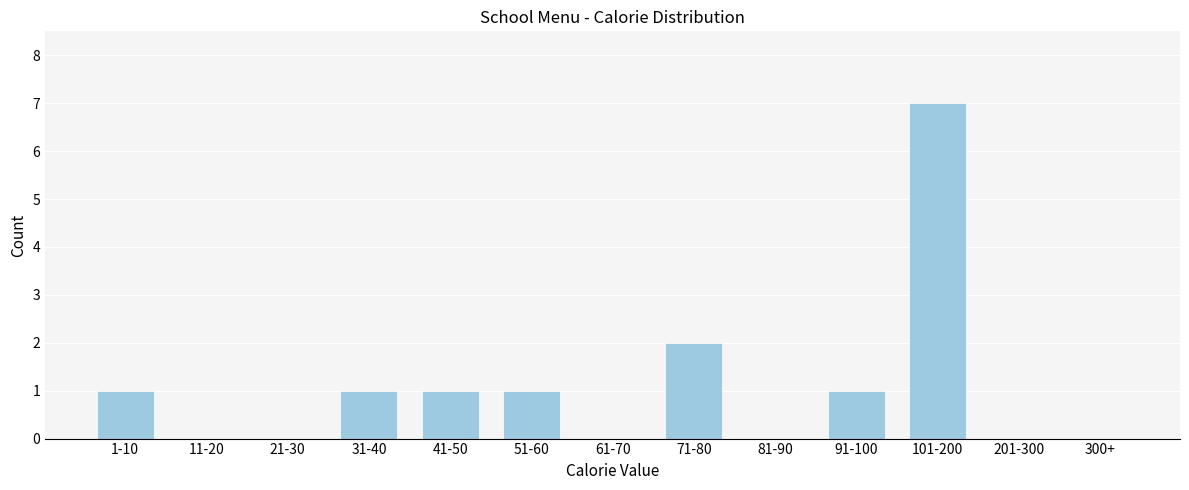

Reading left to right, what are all the values shown in this chart?

1-10=1	11-20=0	21-30=0	31-40=1	41-50=1	51-60=1	61-70=0	71-80=2	81-90=0	91-100=1	101-200=7	201-300=0	300+=0